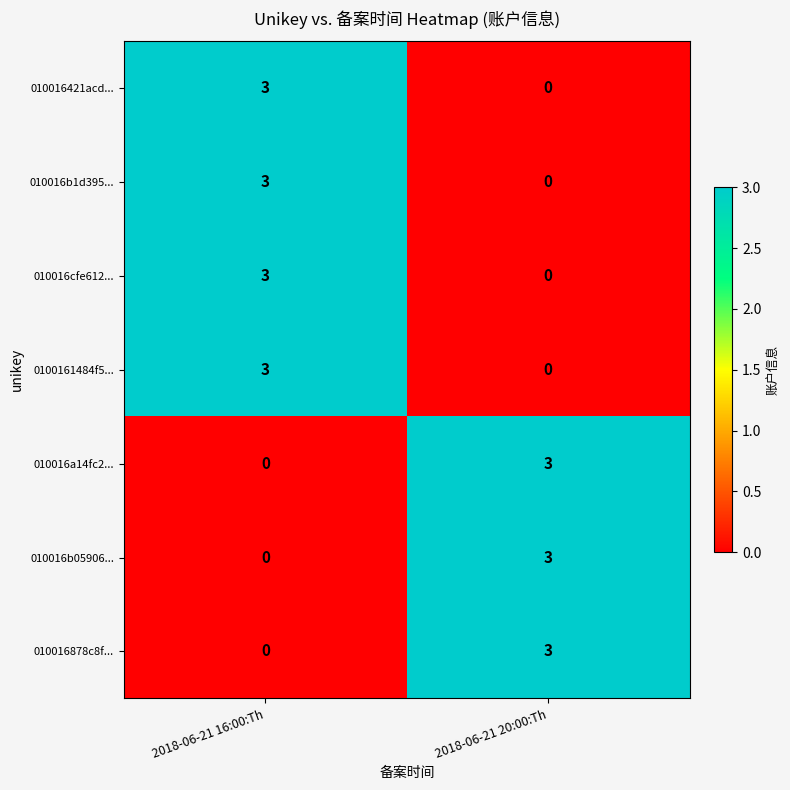

Reading left to right, what are all the values shown in this chart?

010016421acd...: 2018-06-21 16:00:Th=3	2018-06-21 20:00:Th=0
010016b1d395...: 2018-06-21 16:00:Th=3	2018-06-21 20:00:Th=0
010016cfe612...: 2018-06-21 16:00:Th=3	2018-06-21 20:00:Th=0
0100161484f5...: 2018-06-21 16:00:Th=3	2018-06-21 20:00:Th=0
010016a14fc2...: 2018-06-21 16:00:Th=0	2018-06-21 20:00:Th=3
010016b05906...: 2018-06-21 16:00:Th=0	2018-06-21 20:00:Th=3
010016878c8f...: 2018-06-21 16:00:Th=0	2018-06-21 20:00:Th=3